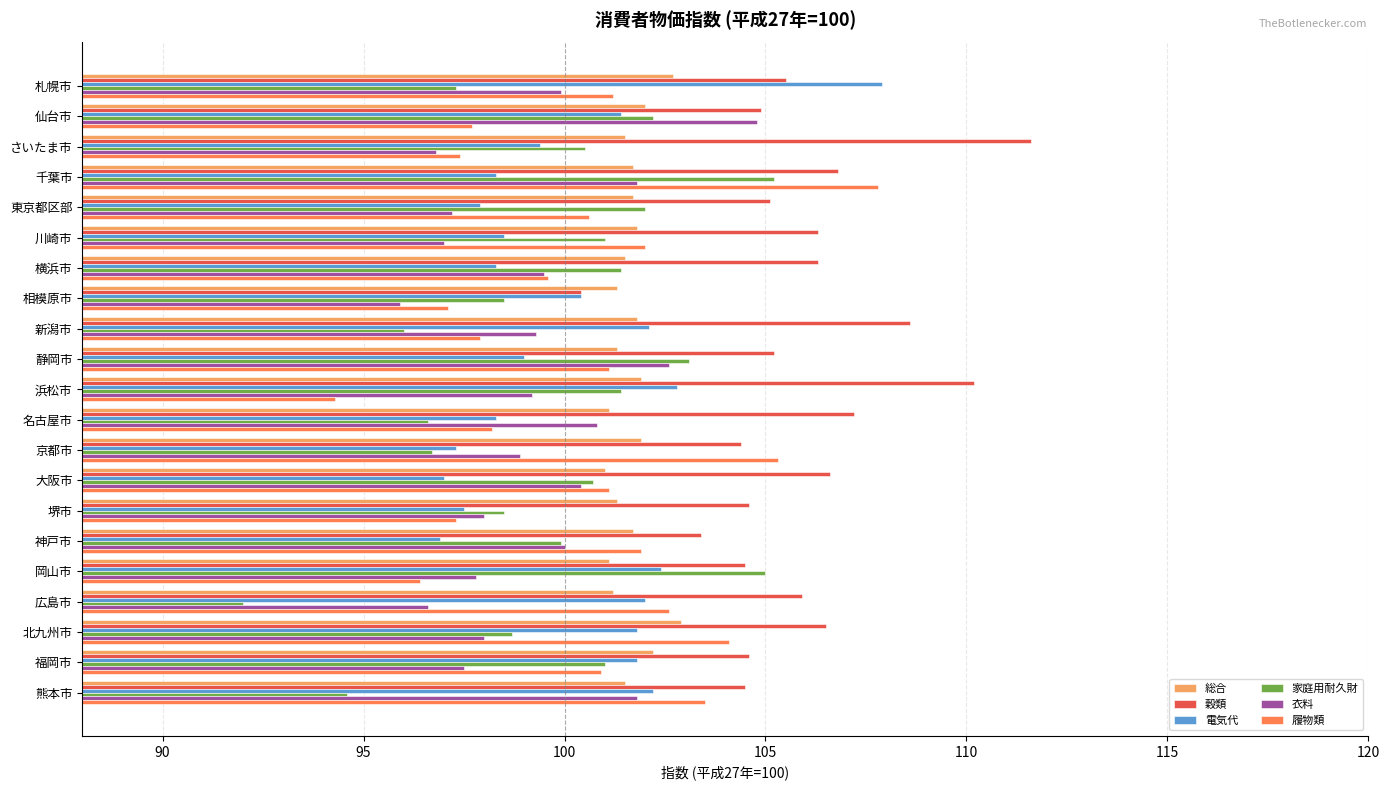

What is the sum of the 衣料 values at 相模原市 and 広島市?

192.5